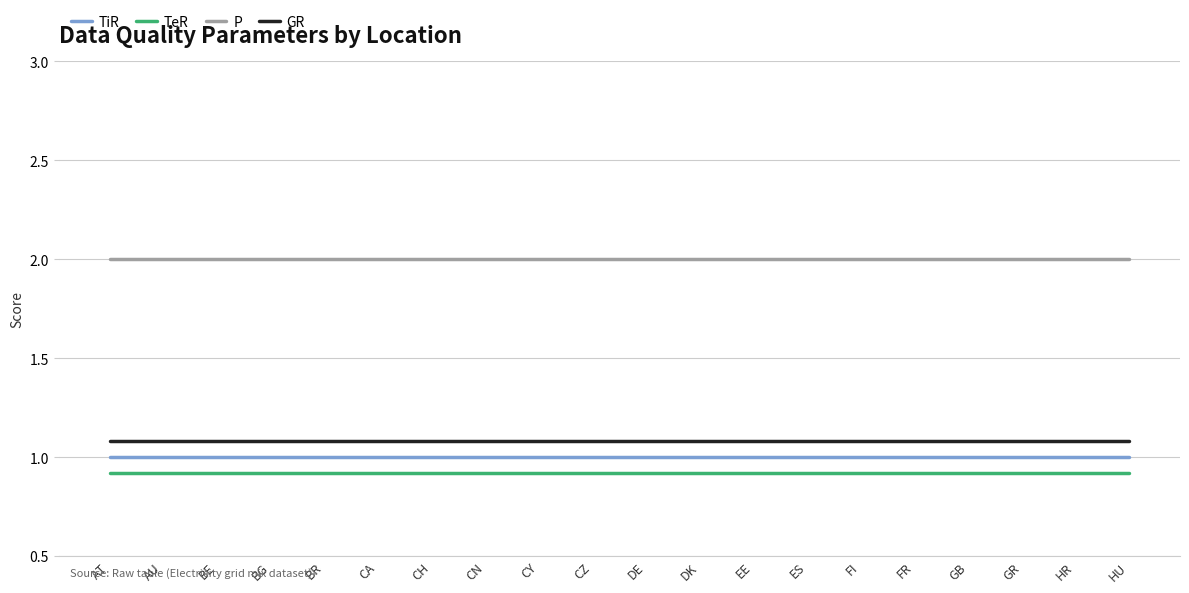

What is the greatest value displayed?

2.0